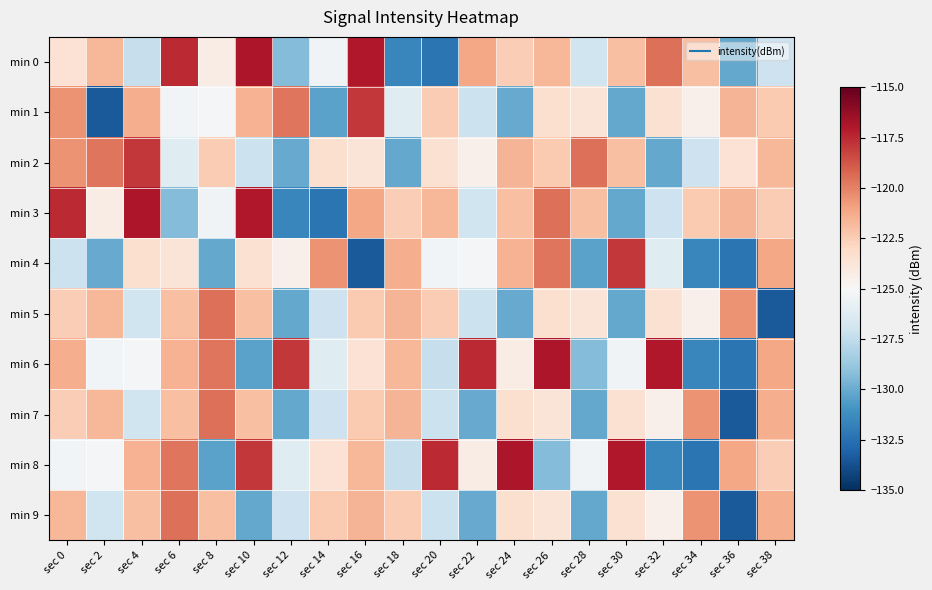

Which has a higher value, sec 18 or sec 16?

sec 16